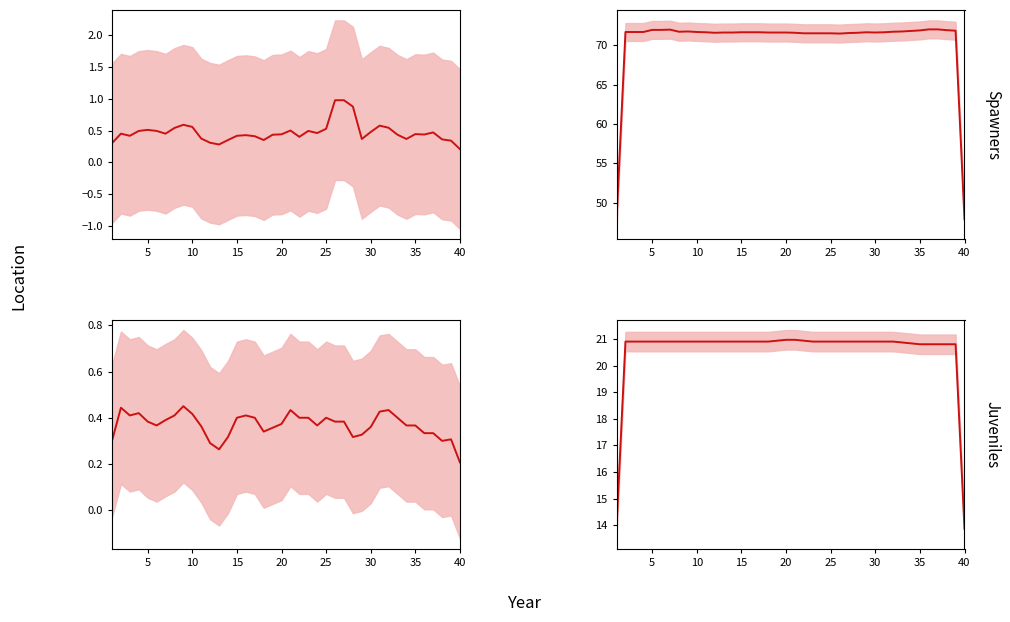

How many data points does each series have?

40